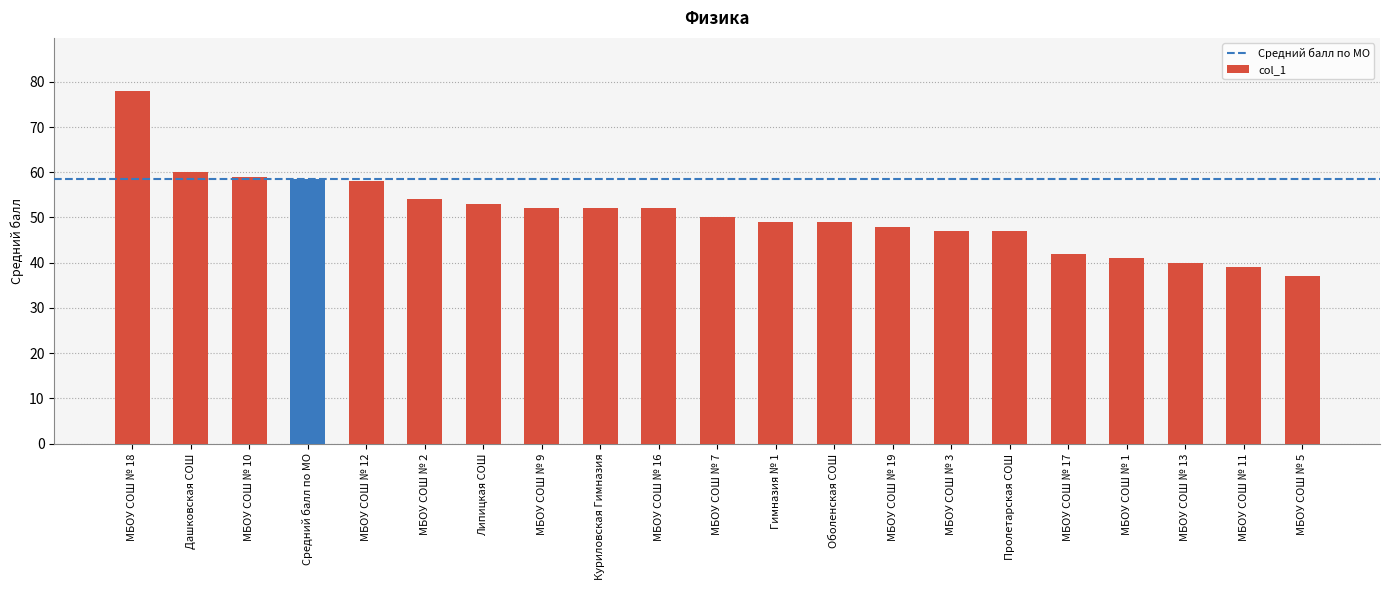

True or false: the data shows 37.0 at МБОУ СОШ № 5.

True